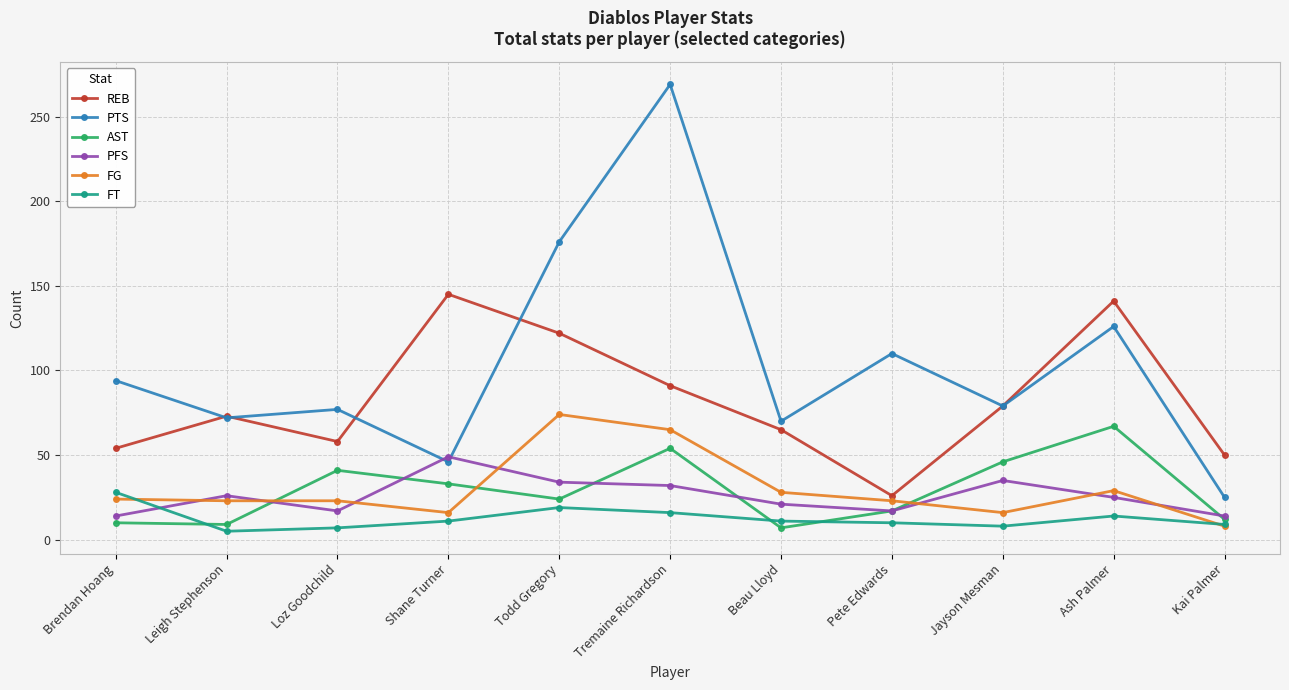

Read the AST value at Beau Lloyd.

7